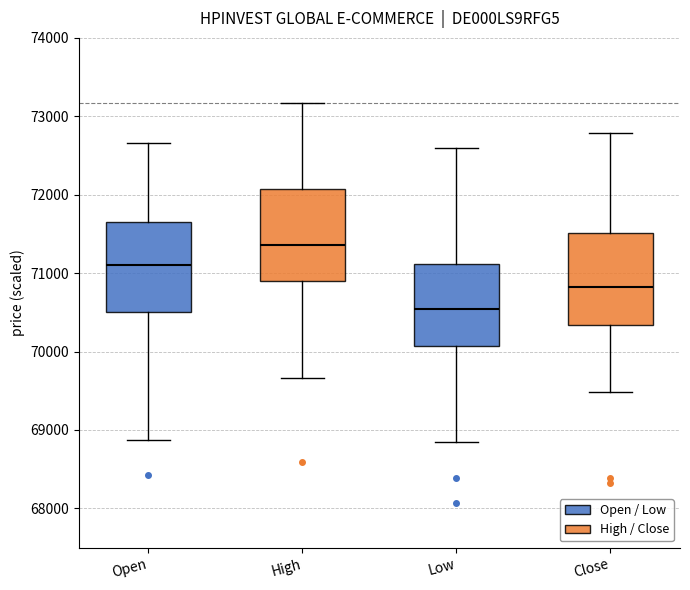

Reading left to right, read every box against the y-axis: the position of its median line, the range the box covers, and the ends of its whiskers. The values are not printed on the chart, so give them approximately, as read against the axis.

Open: median 71100, box 70500 to 71700, whiskers 68900 to 72700
High: median 71400, box 70900 to 72100, whiskers 69700 to 73200
Low: median 70500, box 70100 to 71100, whiskers 68900 to 72600
Close: median 70800, box 70300 to 71500, whiskers 69500 to 72800